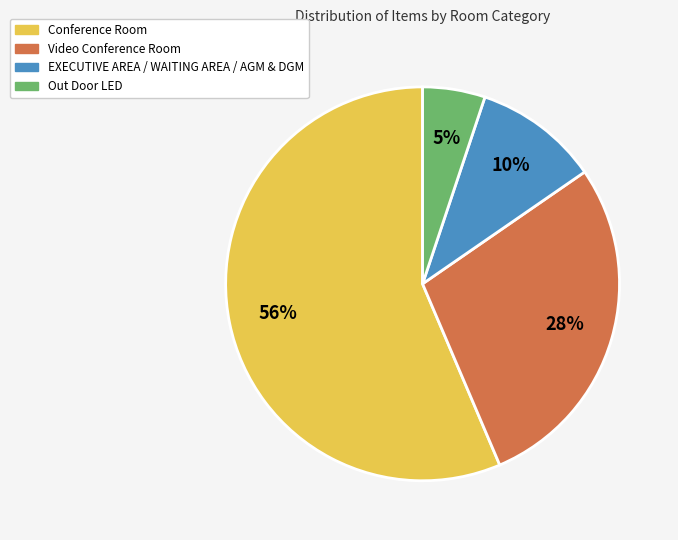

How many slices are in this pie chart?

4